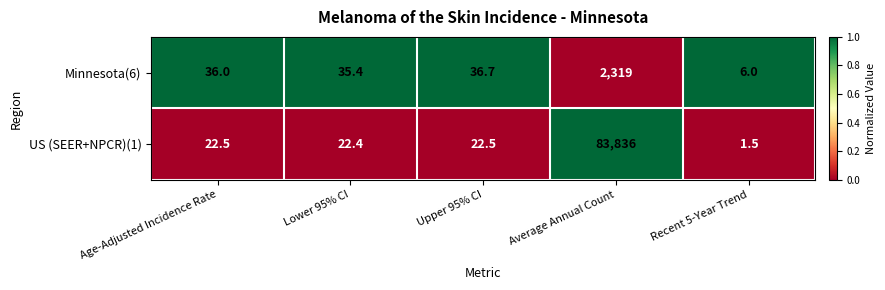

True or false: US (SEER+NPCR)(1) has a value of 83836.0 at Average Annual Count.

True